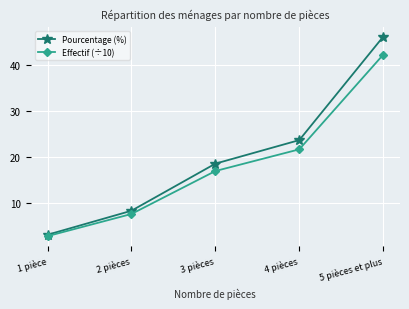

True or false: Pourcentage (%) has a value of 23.7 at 4 pièces.

True